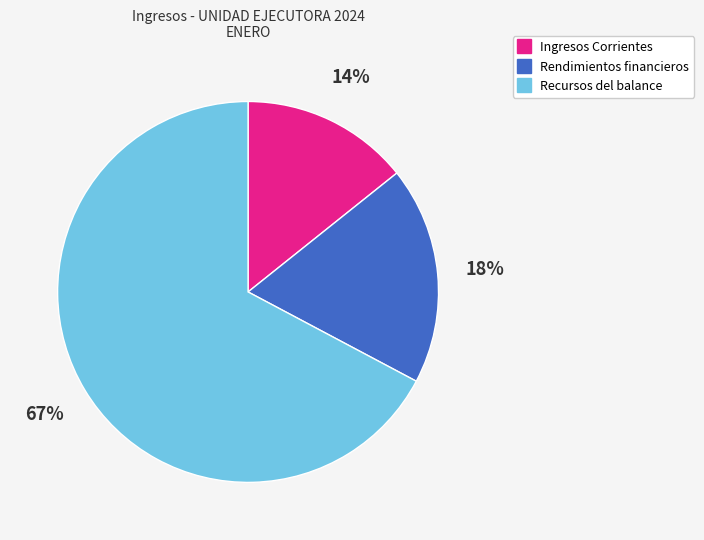

Does Ingresos Corrientes represent more than half of the total?

No